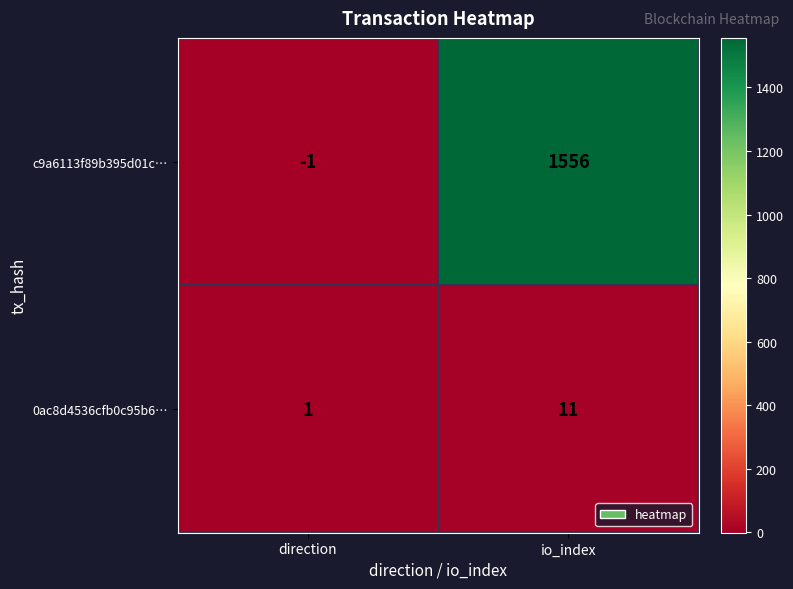

How many categories are shown in the chart?

2